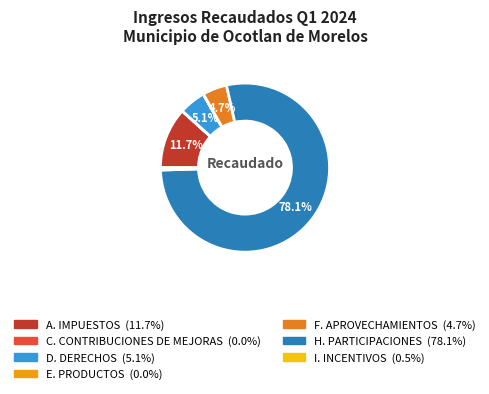

Which category accounts for the majority?

H. PARTICIPACIONES